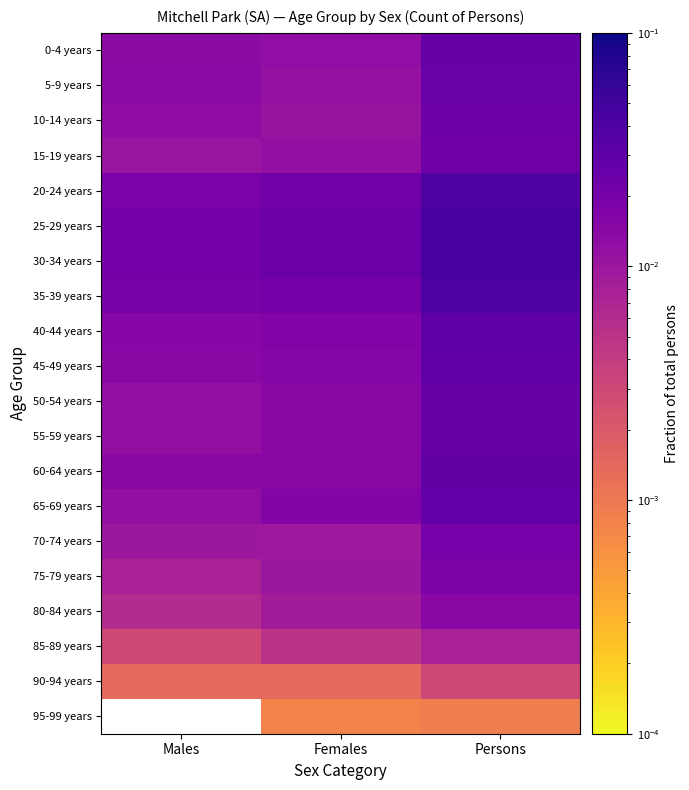

Which has a higher value, Females or Persons?

Persons